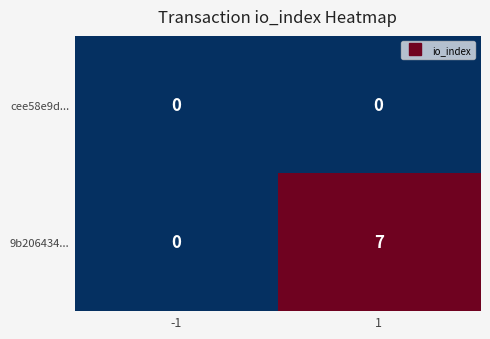

True or false: 9b206434... has a value of 7 at 1.

True